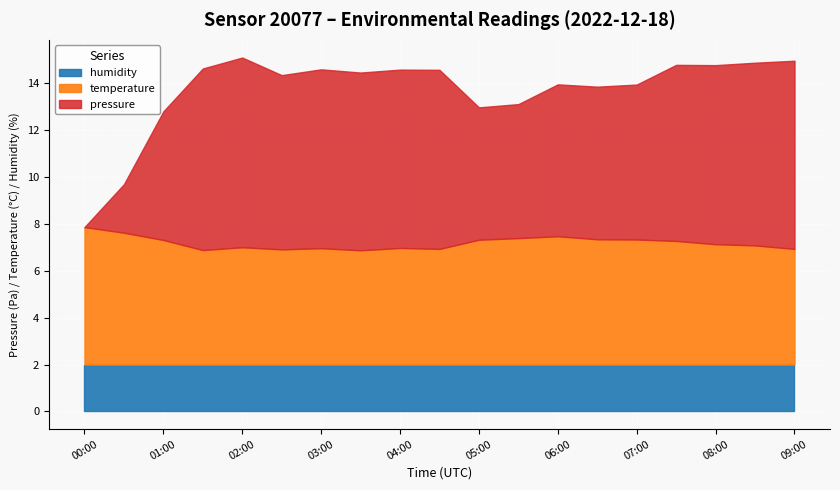

How many lines are shown in the chart?

3